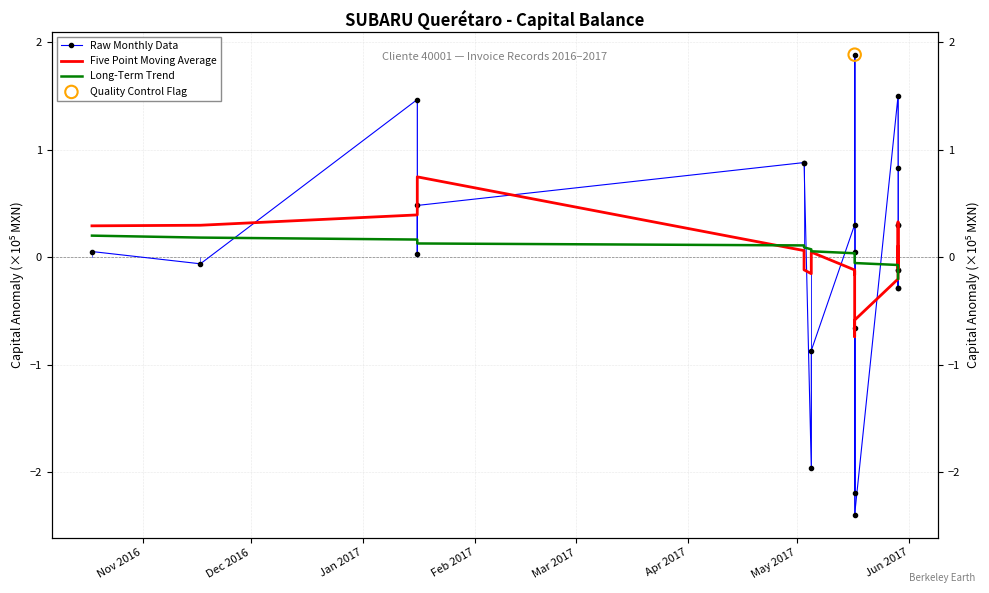

Which series reaches the minimum Y coordinate?

Raw Monthly Data